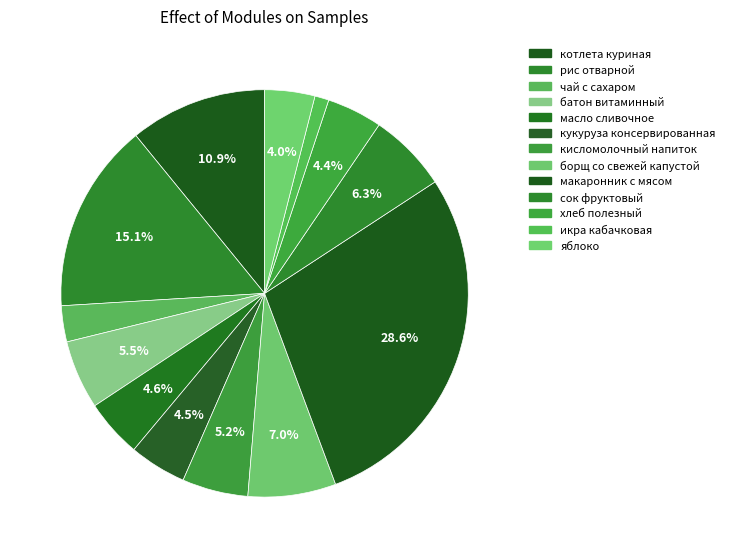

How many segments does this pie chart have?

13